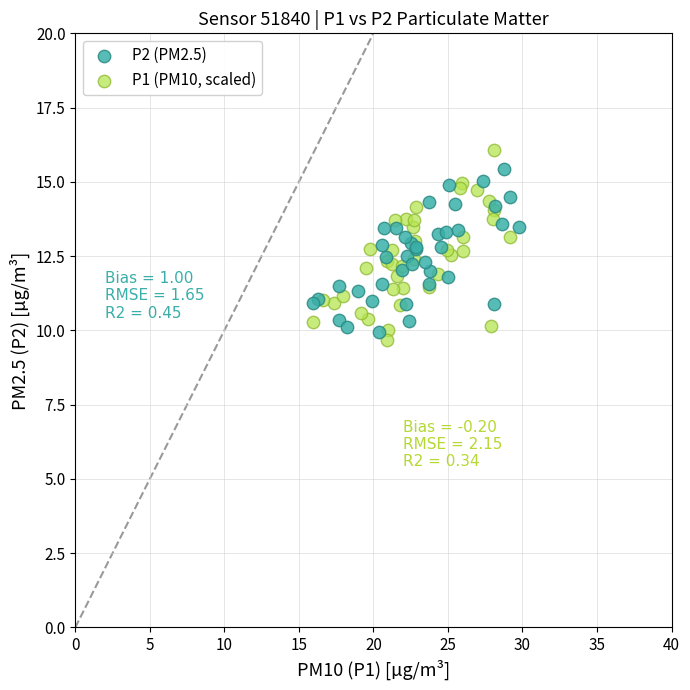

What are all the series names shown in the legend?

P2 (PM2.5), P1 (PM10, scaled)